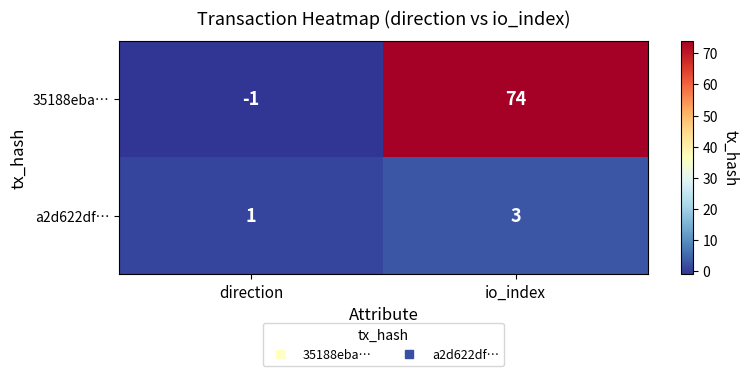

Which series has the largest range (max minus min)?

35188eba…